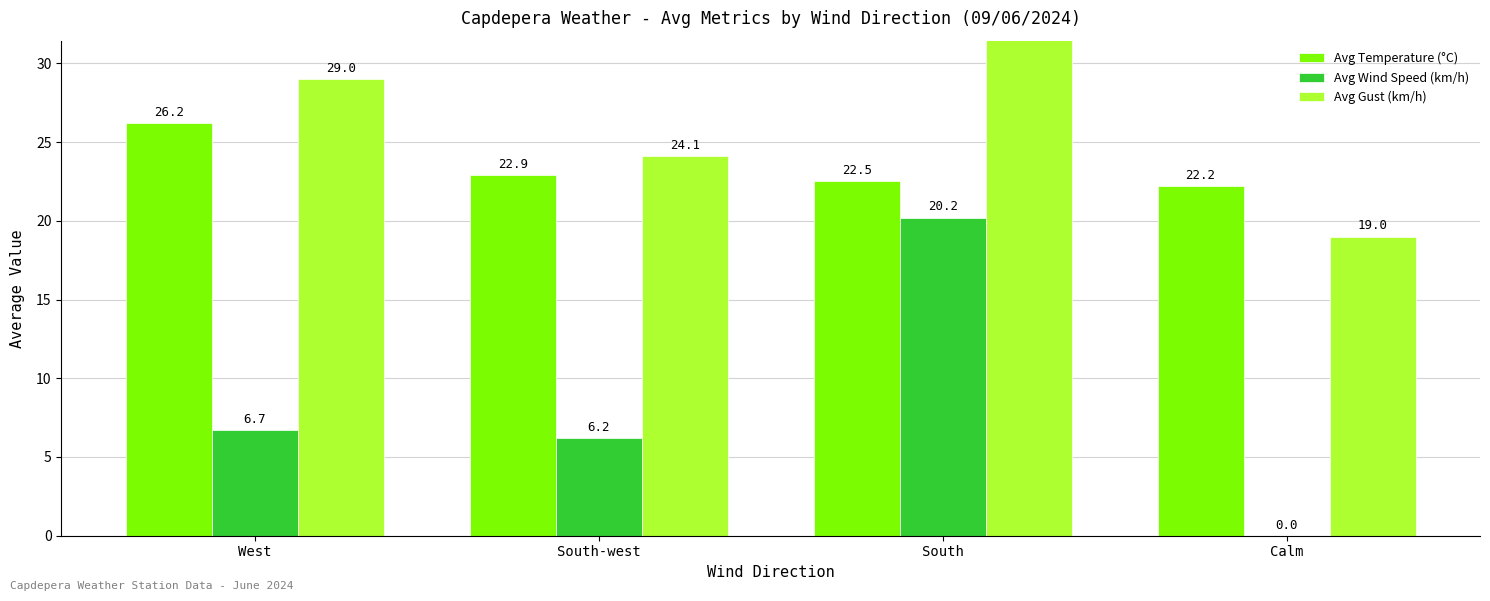

Between South and Calm, which series saw the biggest shift?

Avg Wind Speed (km/h)